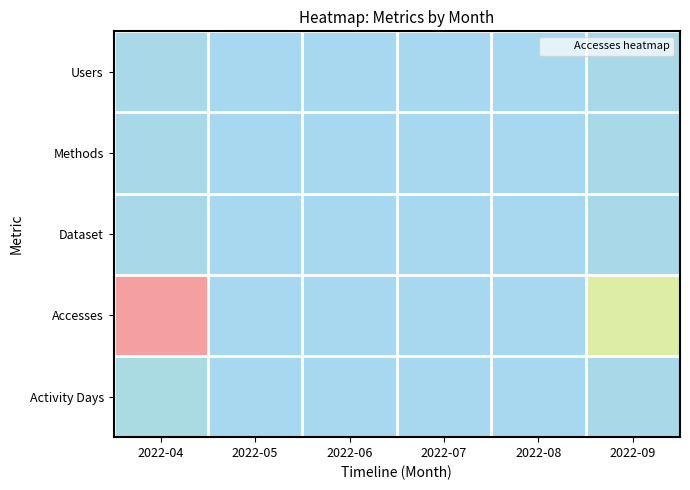

At 2022-04, list the series in order from largest to smallest.

Accesses, Activity Days, Users, Methods, Dataset